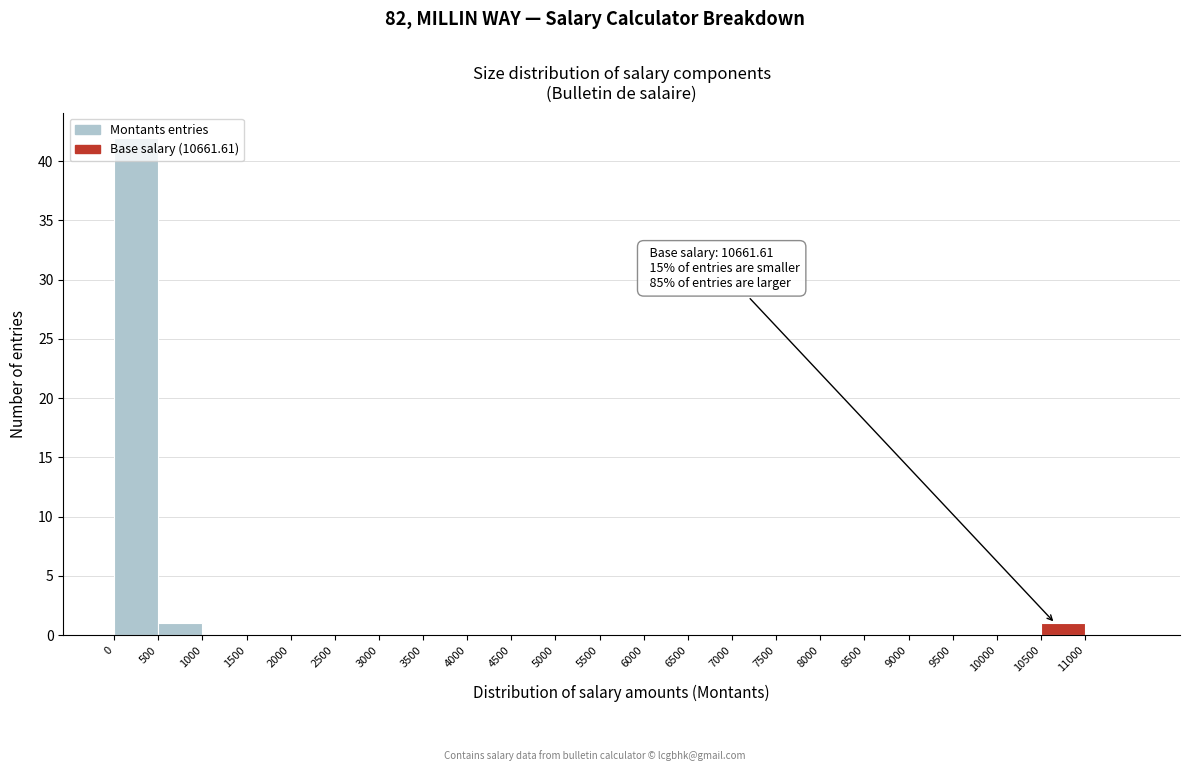

Over which range of the x-axis is the bar tallest?

0 to 500